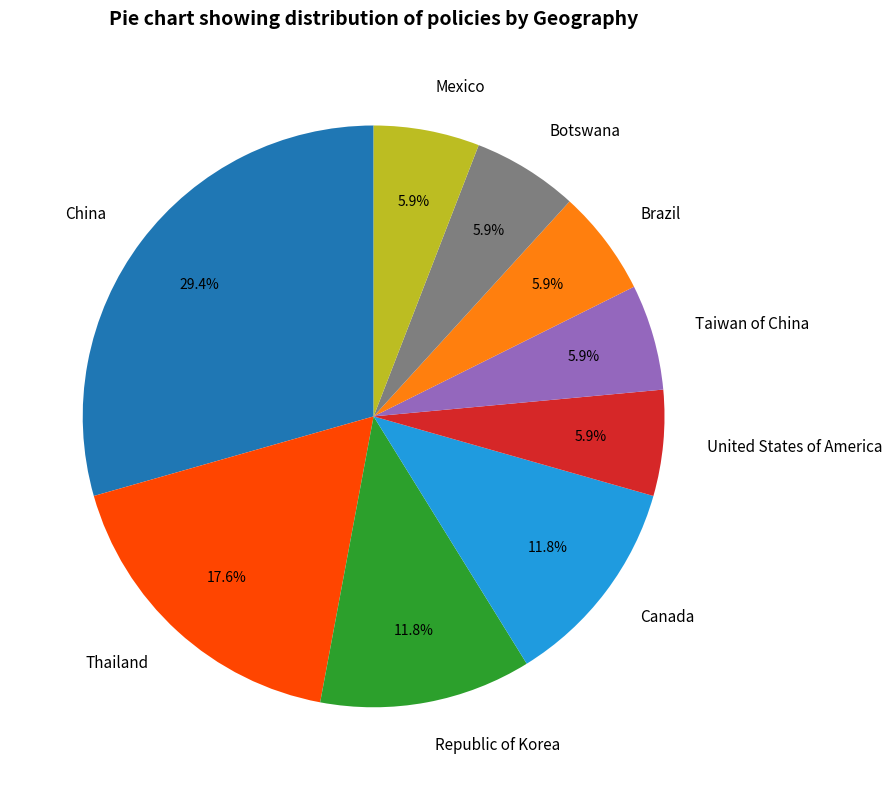

Do Botswana and Taiwan of China together represent more than half of the pie?

No